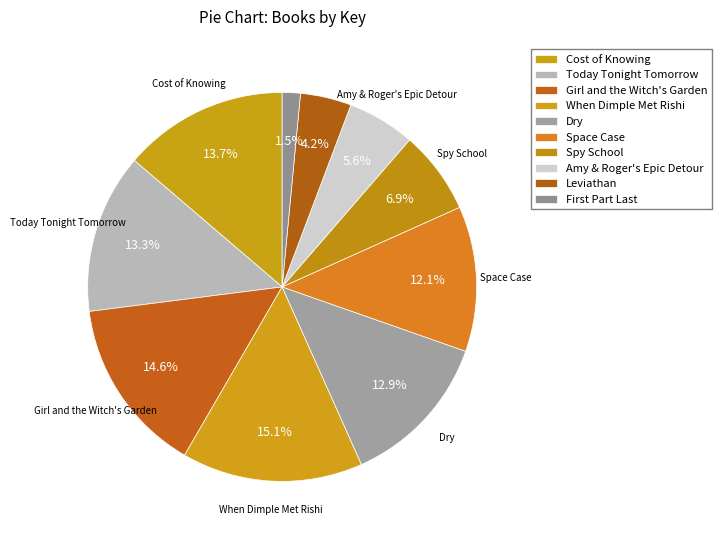

Which slice is the largest?

When Dimple Met Rishi